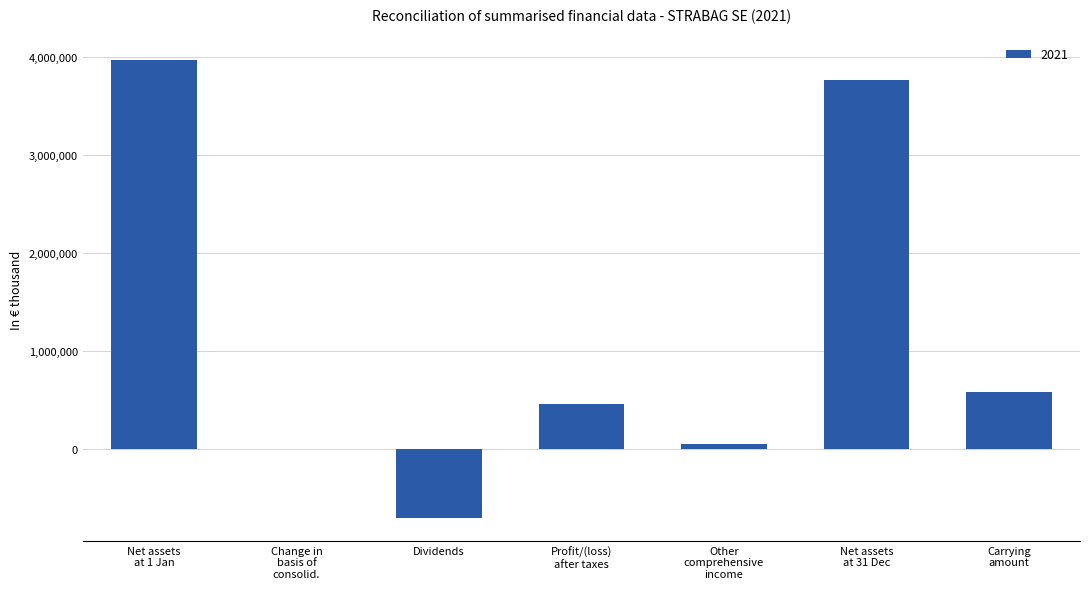

What is the greatest value displayed?

3966748